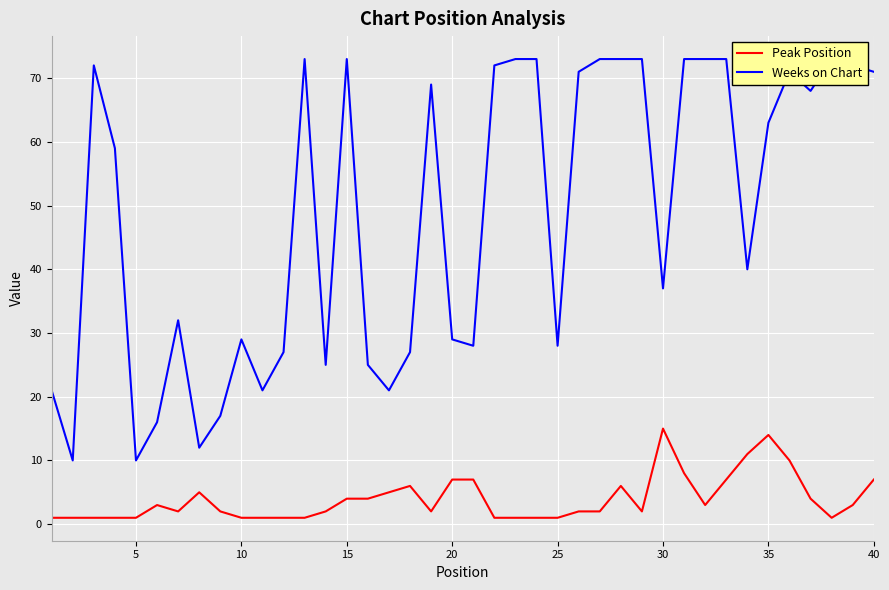

What is the average value of the Peak Position series?

4